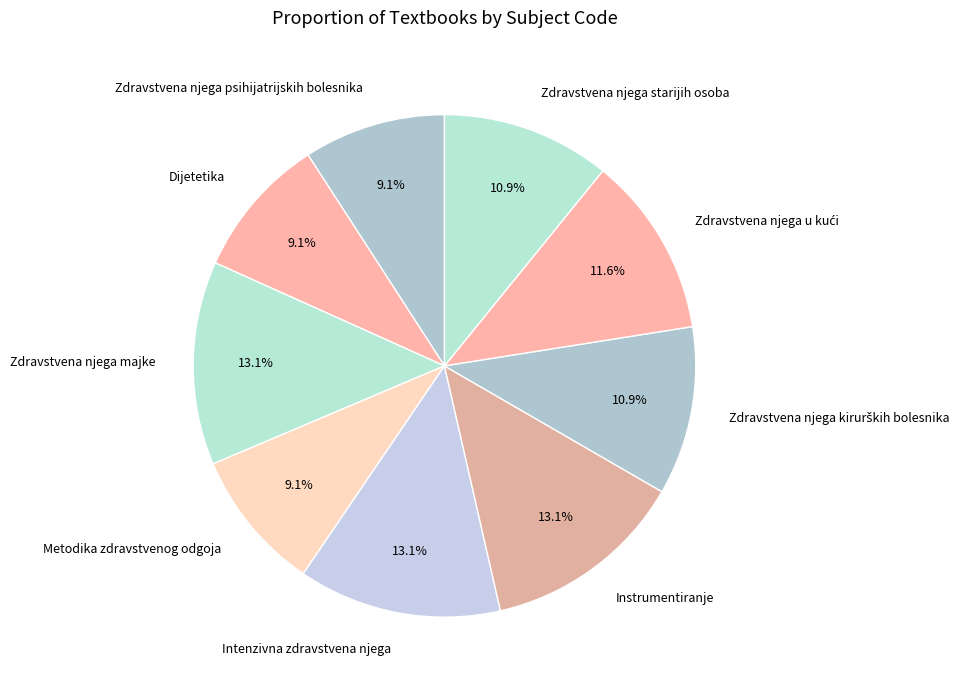

Is there any slice that represents more than half of the pie?

No